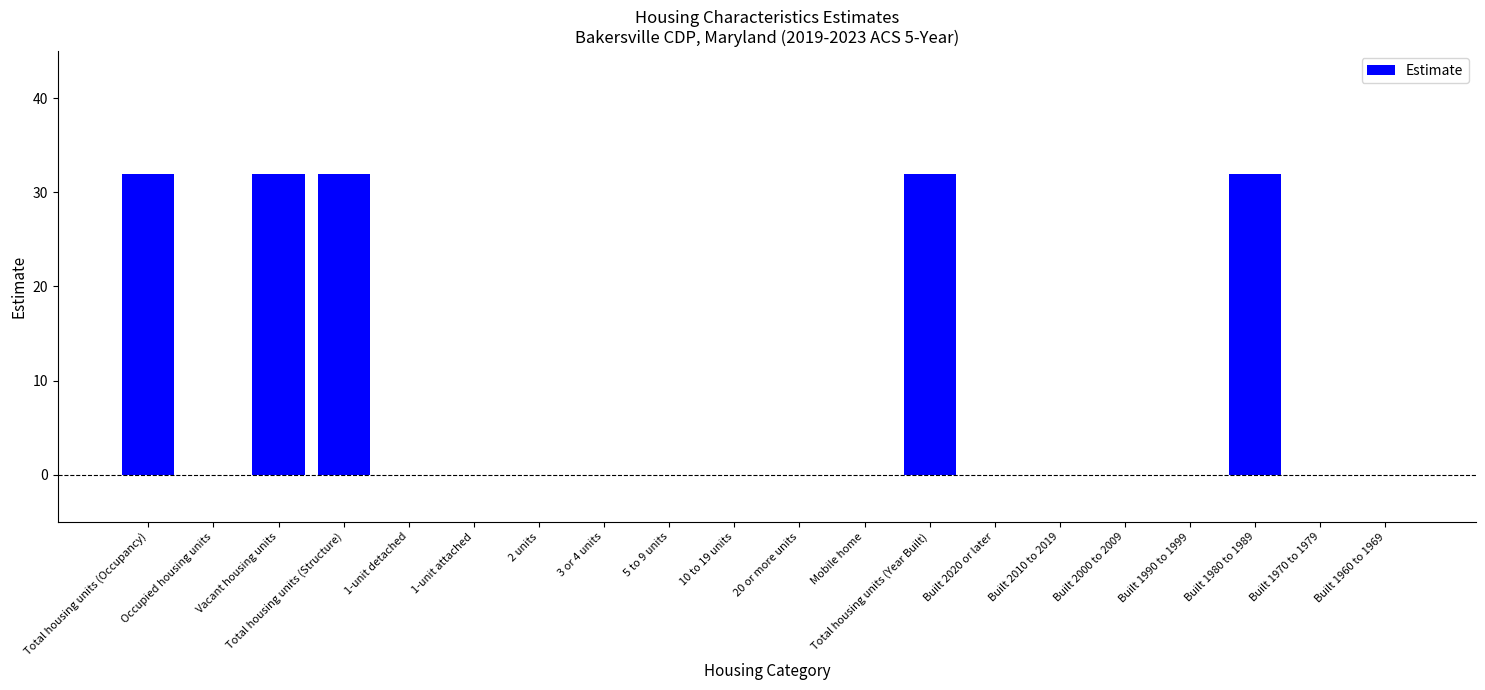

Reading left to right, extract all data points from this chart.

32	0	32	32	0	0	0	0	0	0	0	0	32	0	0	0	0	32	0	0